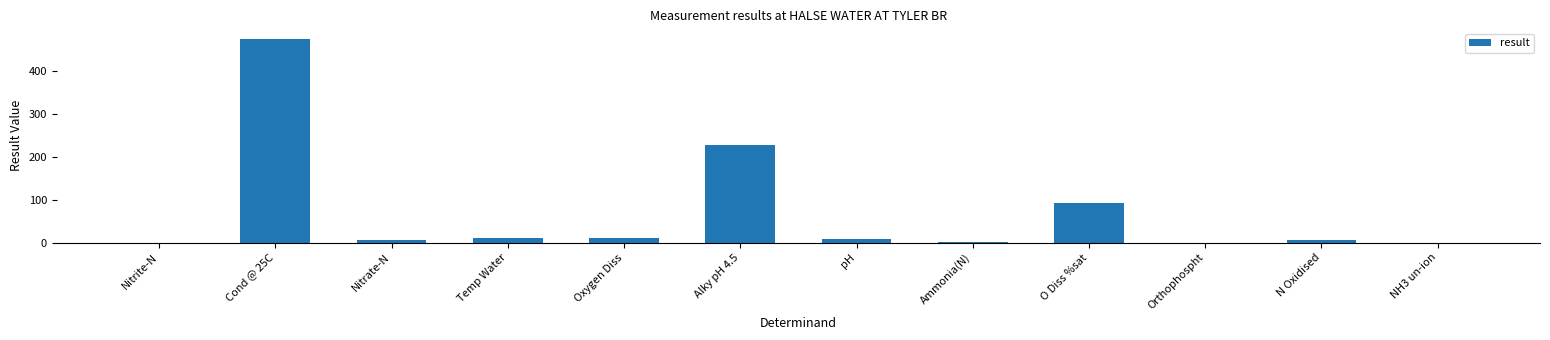

Are the bars grouped side by side (vs. stacked)?

No